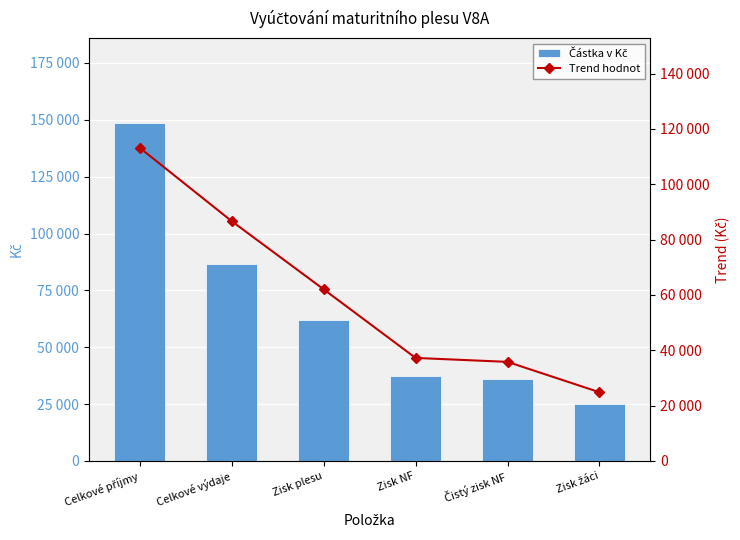

Does the chart contain stacked bars?

No